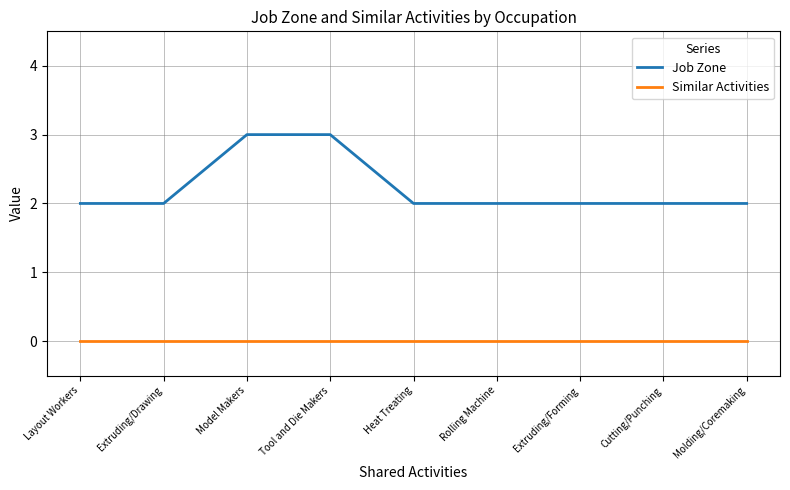

List the series in order of their overall mean, lowest first.

Similar Activities, Job Zone